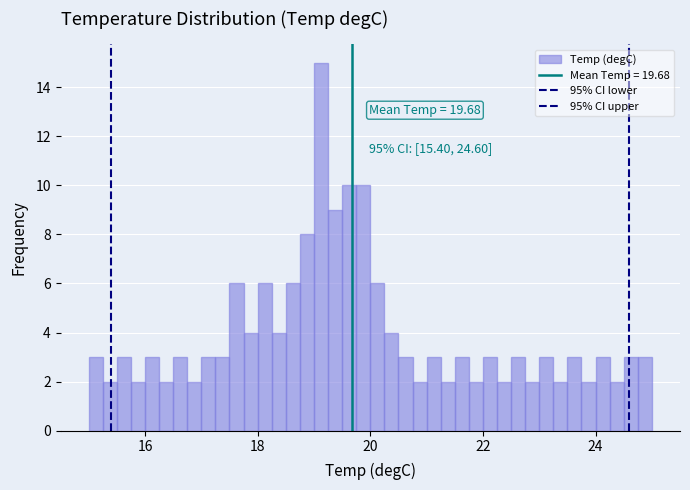

Read against the x-axis, roughly where is the centre of the tallest bar?

19.2